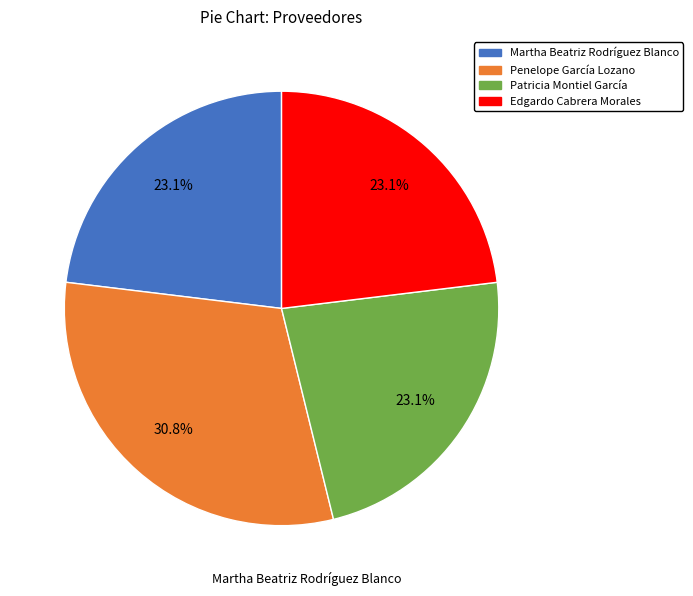

Does any single category account for the majority?

No